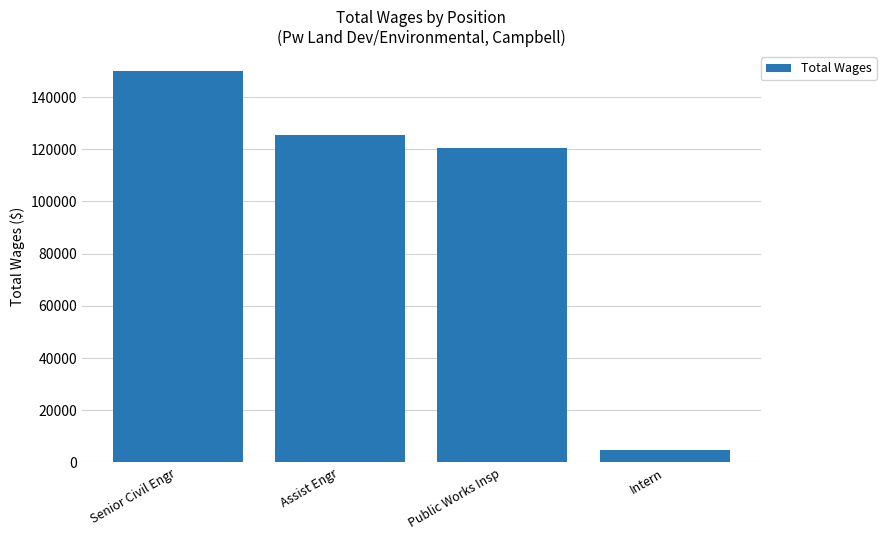

What is the minimum value shown in the chart?

4602